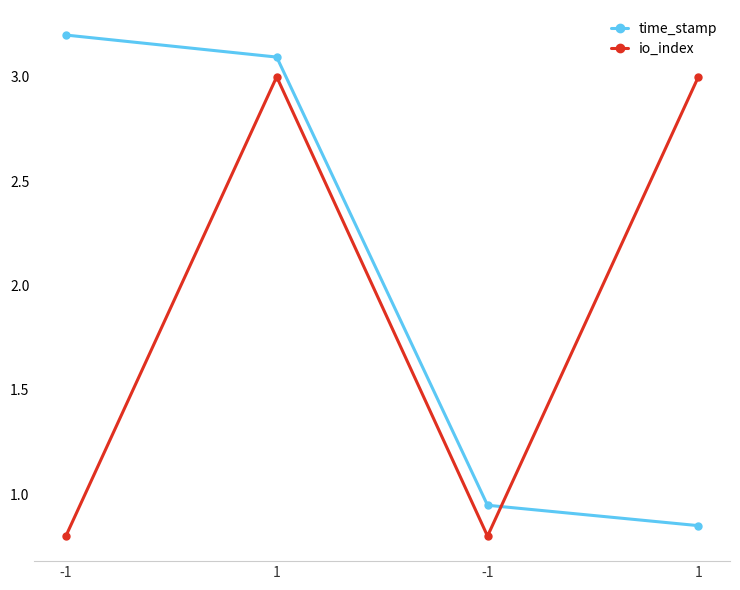

How many distinct data groups are displayed?

2